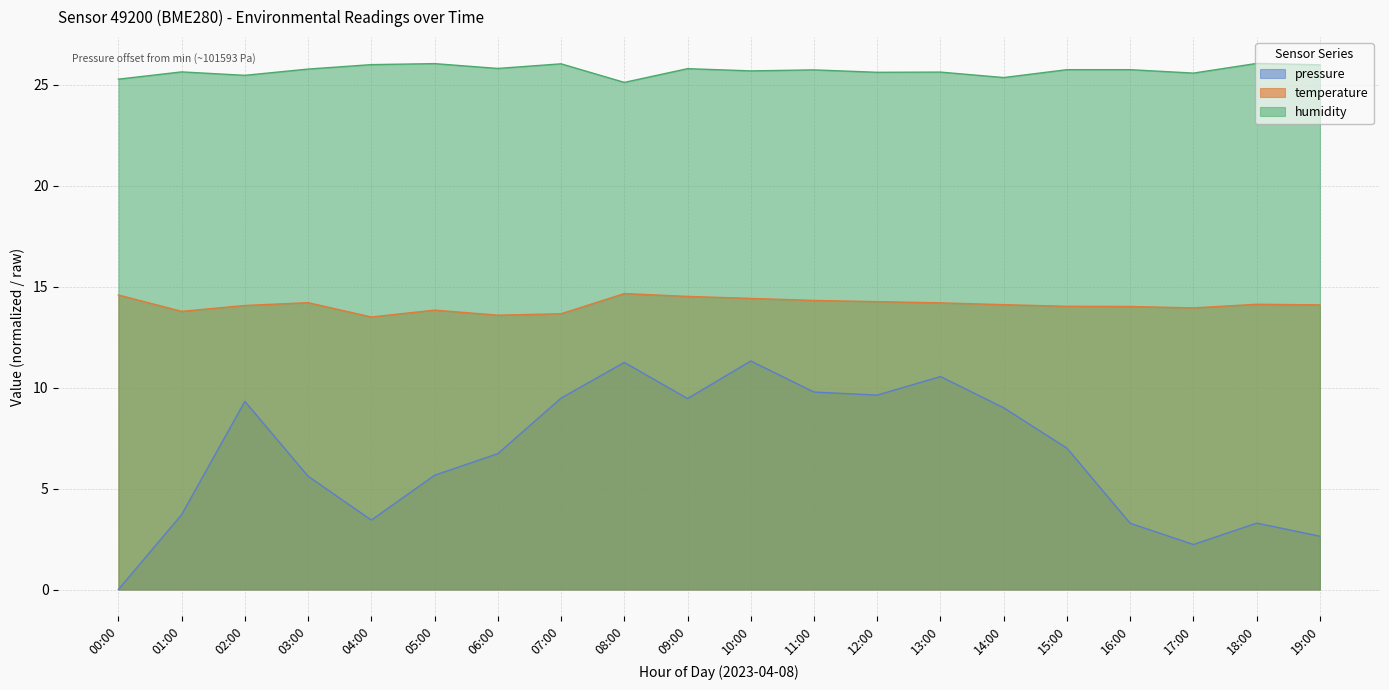

True or false: pressure and humidity cross at least once.

False